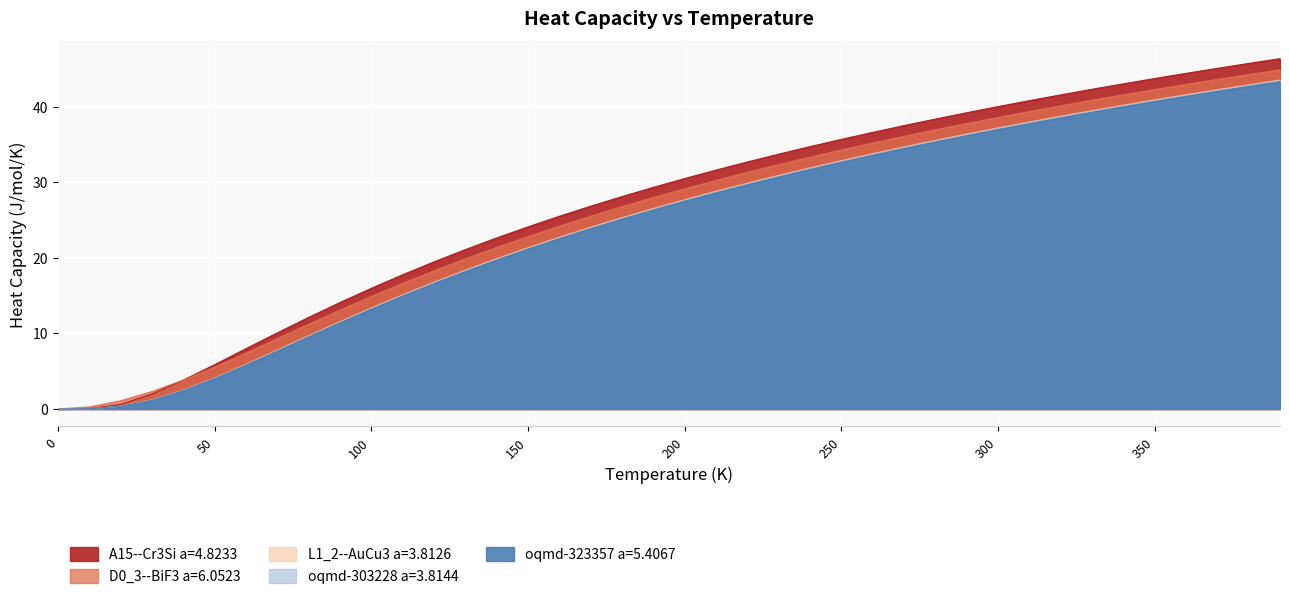

What is the difference between the highest and lowest values at 10?

0.2